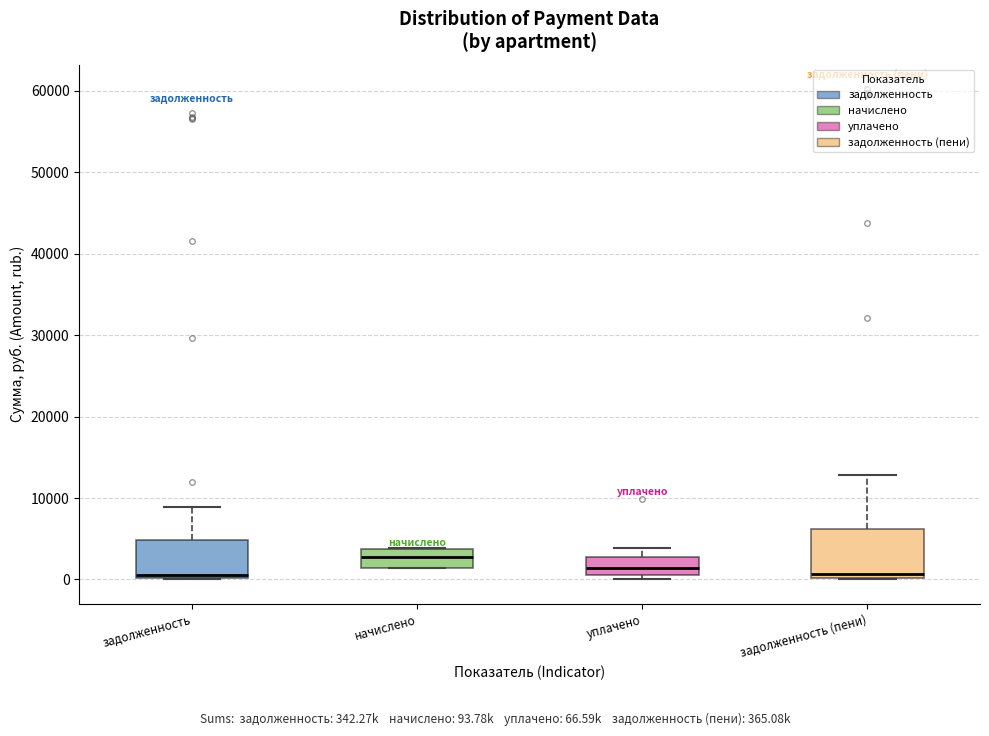

Reading left to right, read every box against the y-axis: the position of its median line, the range the box covers, and the ends of its whiskers. The values are not printed on the chart, so give them approximately, as read against the axis.

задолженность: median 1000, box 0 to 5000, whiskers 0 to 9000
начислено: median 3000, box 1000 to 4000, whiskers 1000 to 4000
уплачено: median 1000 (inside the box), box 1000 to 3000, whiskers 0 to 4000
задолженность (пени): median 1000, box 0 to 6000, whiskers 0 to 13000